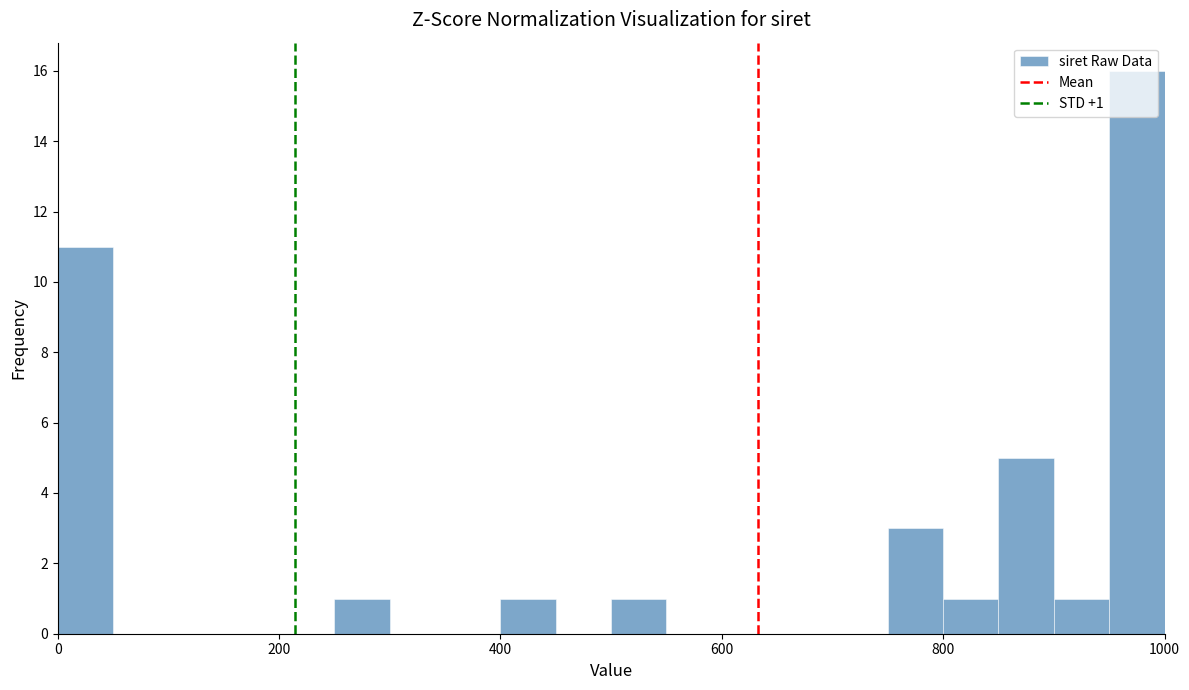

Read against the x-axis, roughly where is the centre of the tallest bar?

980